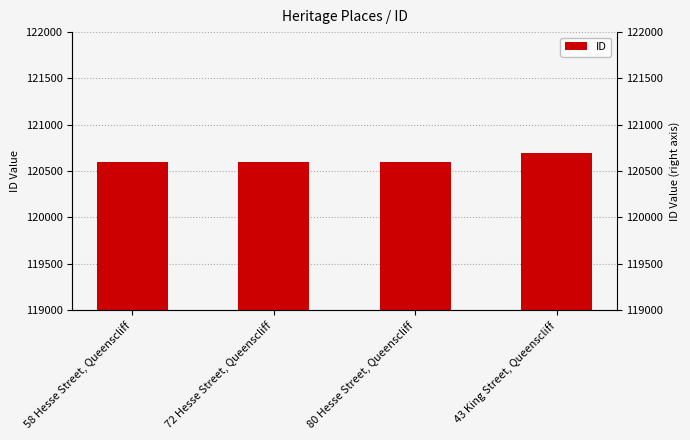

What is the label of the 1st bar from the right?

43 King Street, Queenscliff